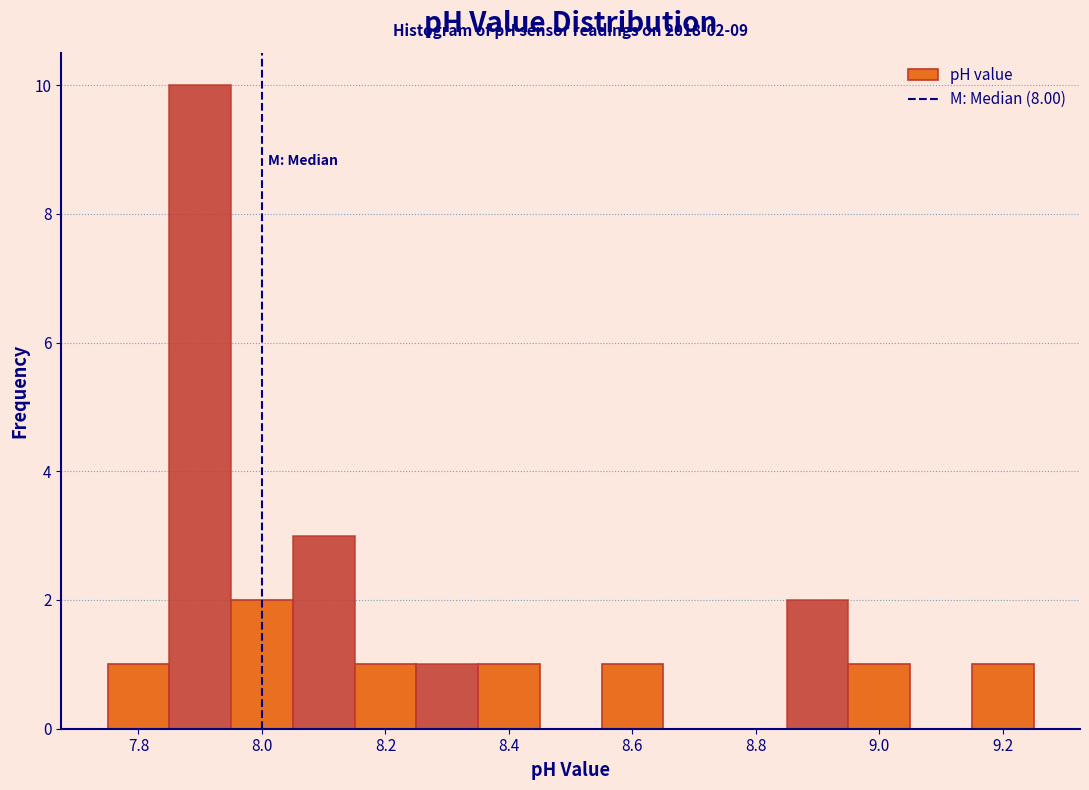

Which range on the x-axis has the tallest bar?

7.85 to 7.95